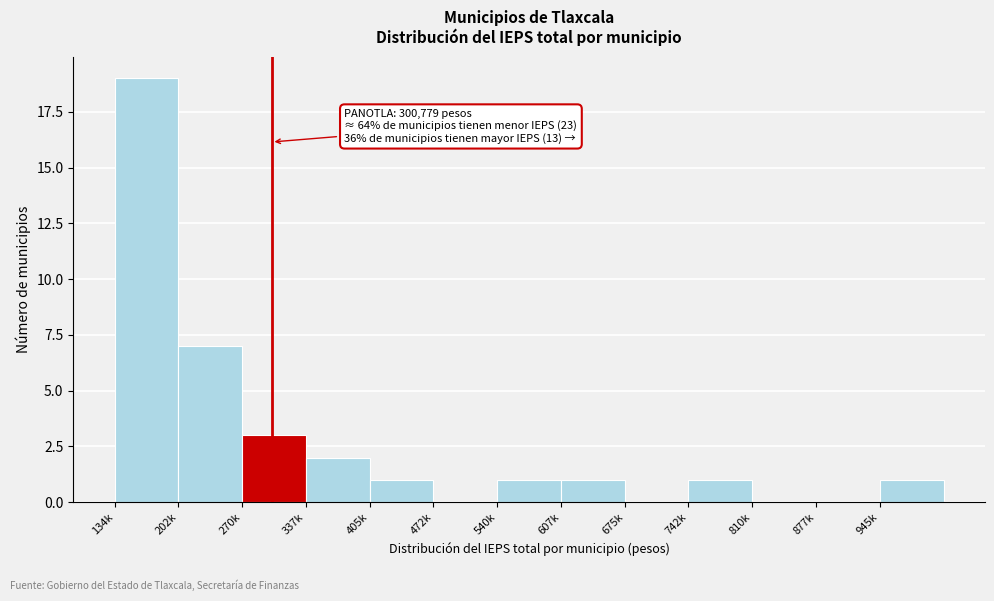

Reading left to right, list all the values displayed in this chart.

134k=19	202k=7	270k=3	337k=2	405k=1	472k=0	540k=1	607k=1	675k=0	742k=1	810k=0	877k=0	945k=1